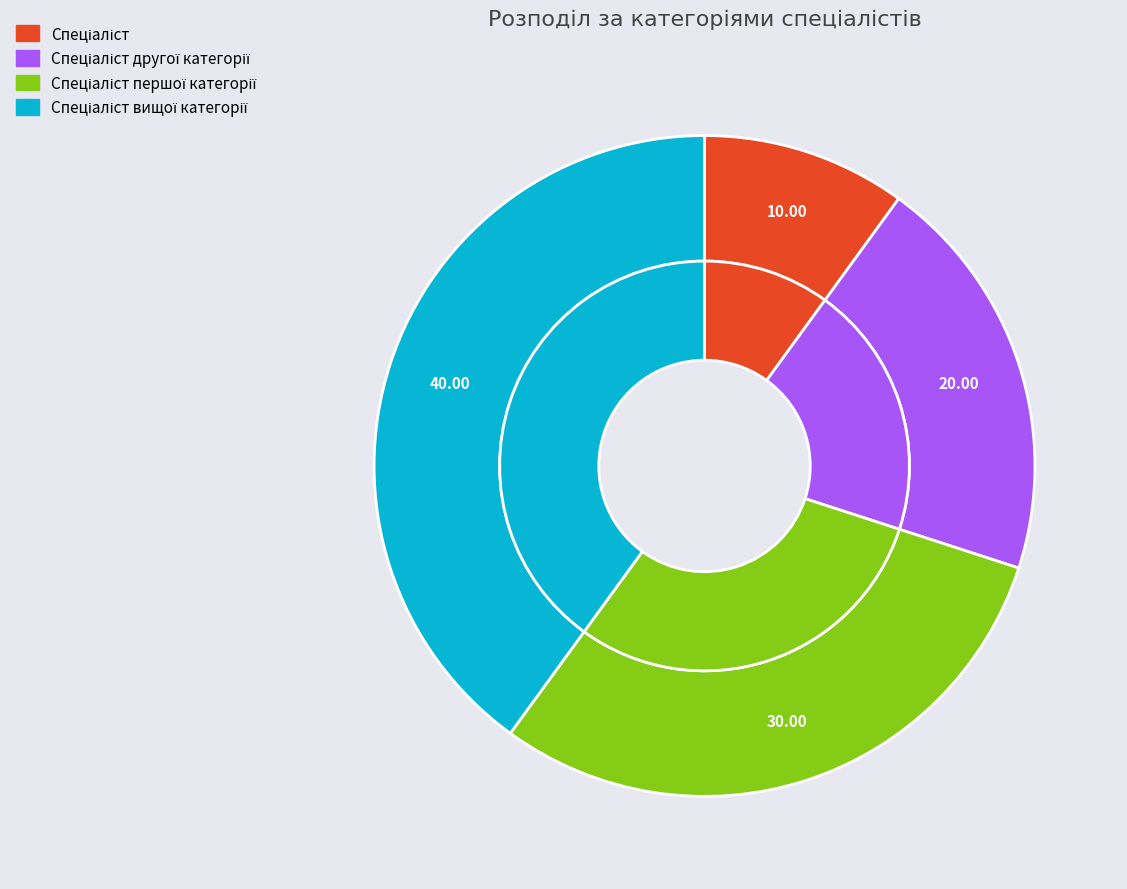

Rank the categories by value from lowest to highest.

Спеціаліст, Спеціаліст другої категорії, Спеціаліст першої категорії, Спеціаліст вищої категорії